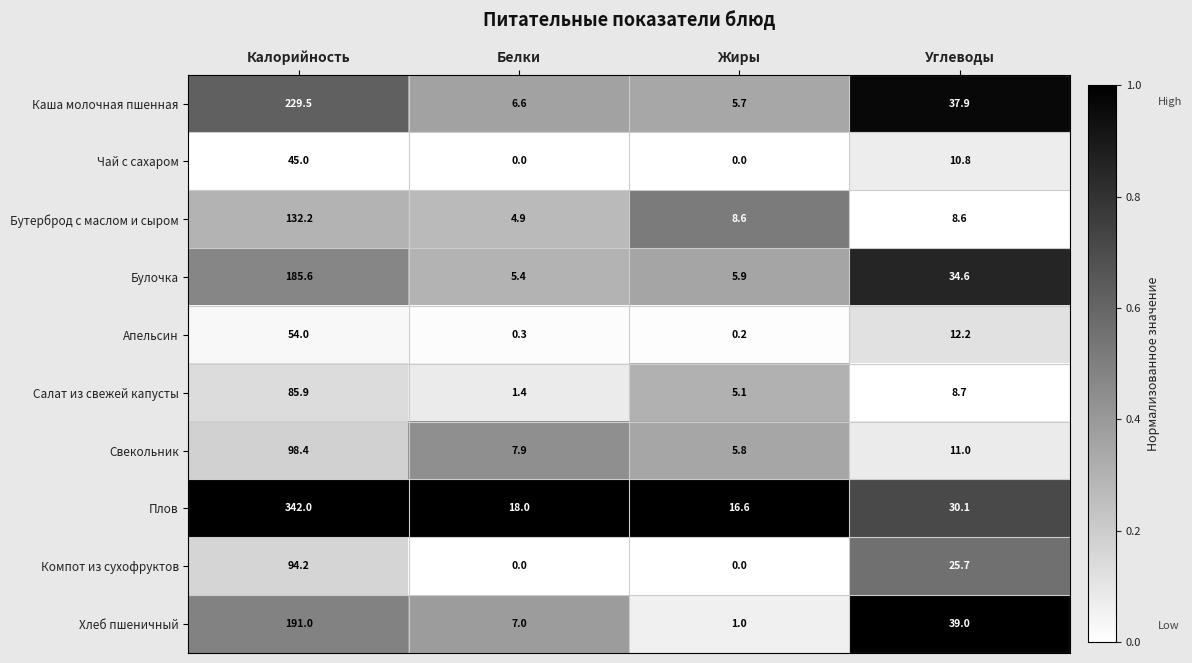

Where is Хлеб пшеничный nearest to the value 96?

Углеводы